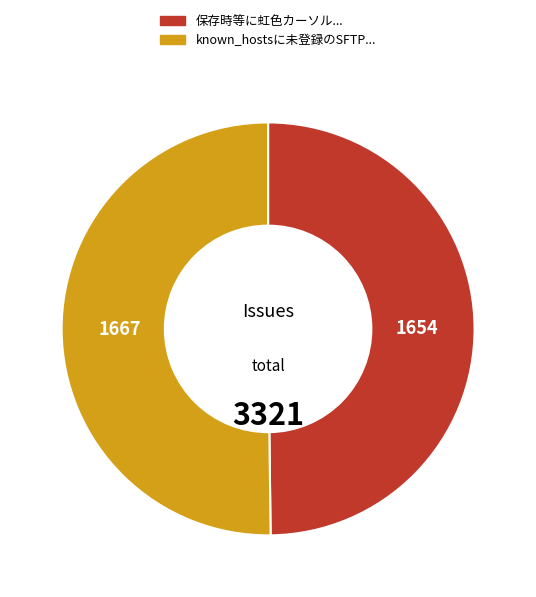

How many slices are in this pie chart?

2